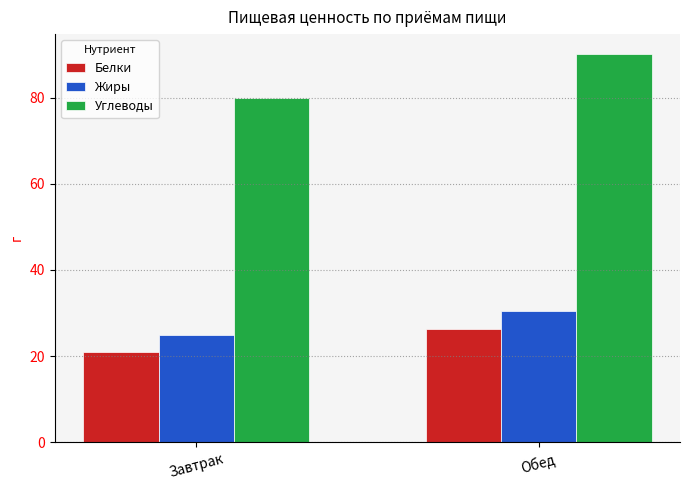

The value of Жиры at Обед is 46.2. True or false?

False